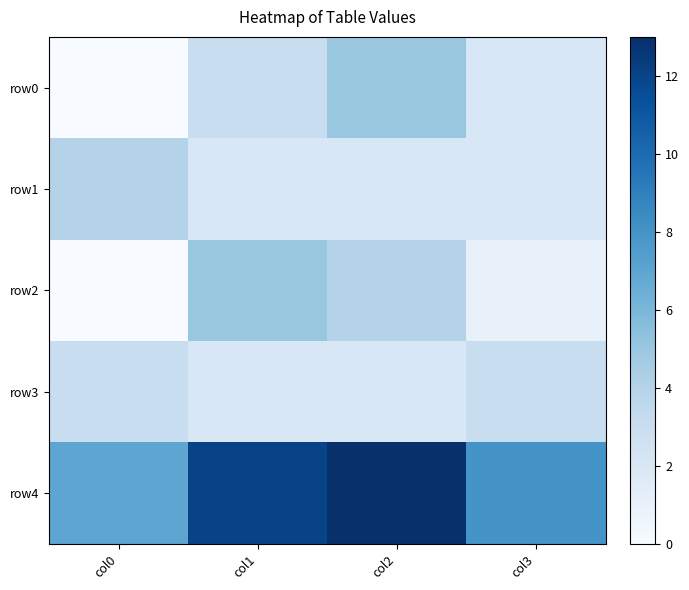

At how many categories does at least one series exceed 6?

4